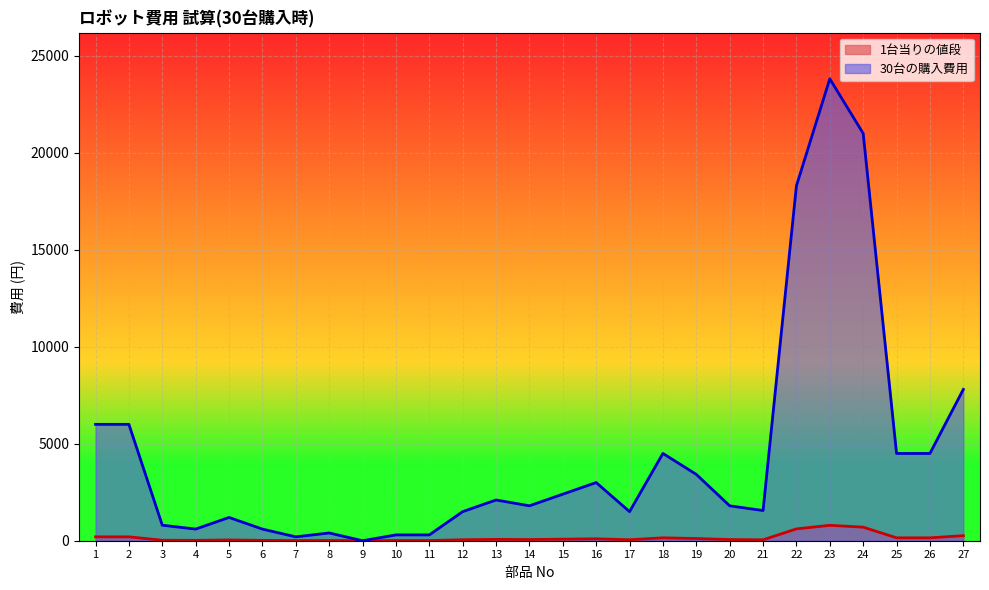

What is the value of the 1台当りの値段 point at the 20th from the left?

60.0